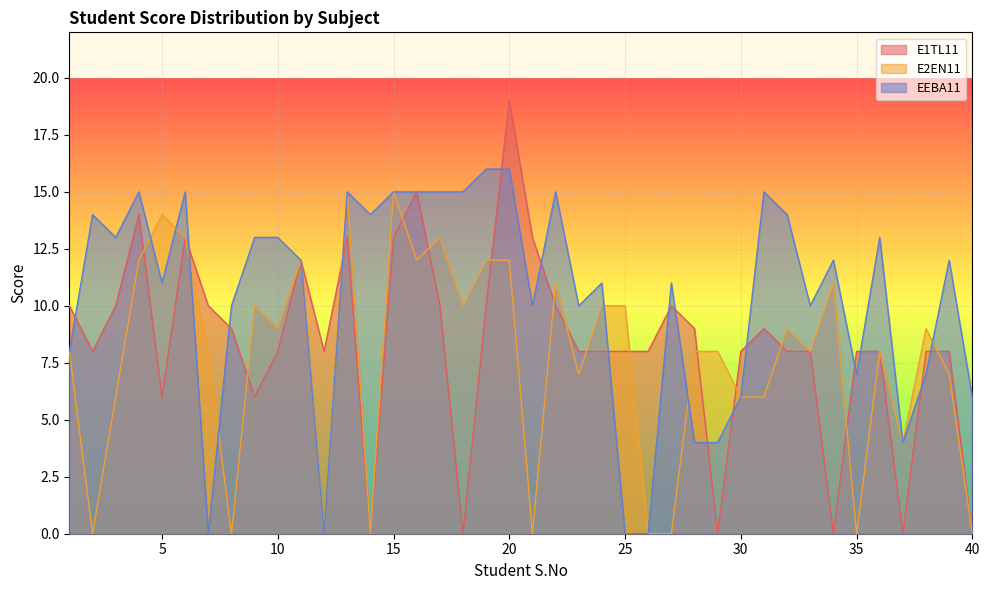

What value does the EEBA11 series have at 37?

4